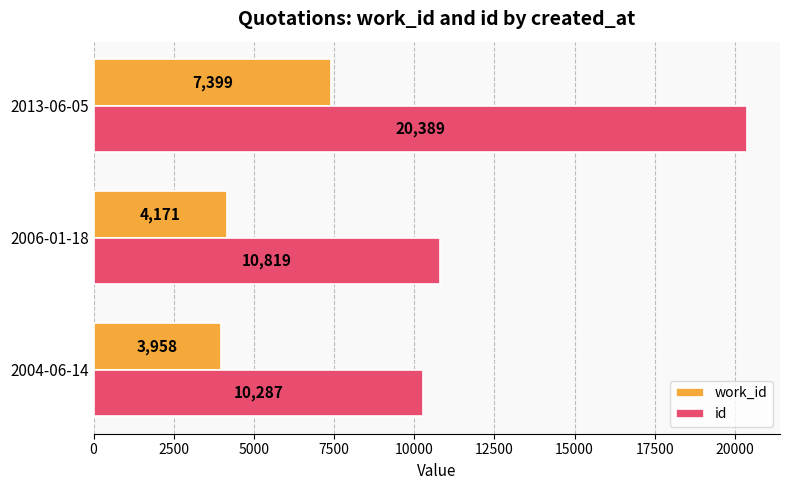

What is the approximate value of work_id at 2004-06-14?

3958